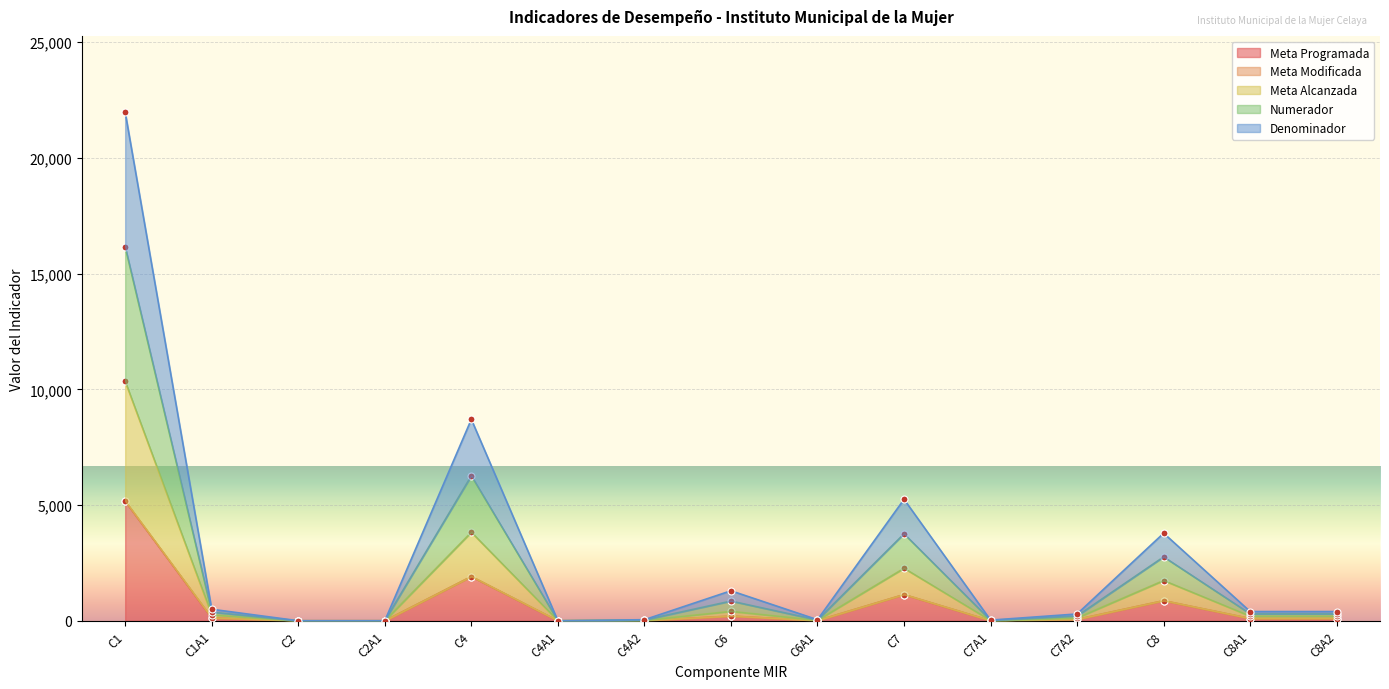

True or false: Denominador and Meta Alcanzada cross at least once.

False